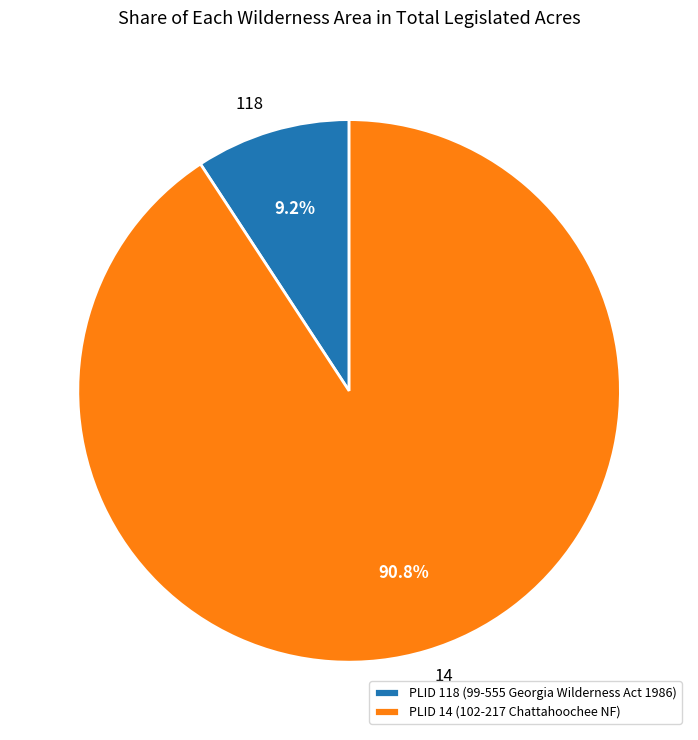

To the nearest percent, what is the difference between the largest and smallest slice percentages?

82%